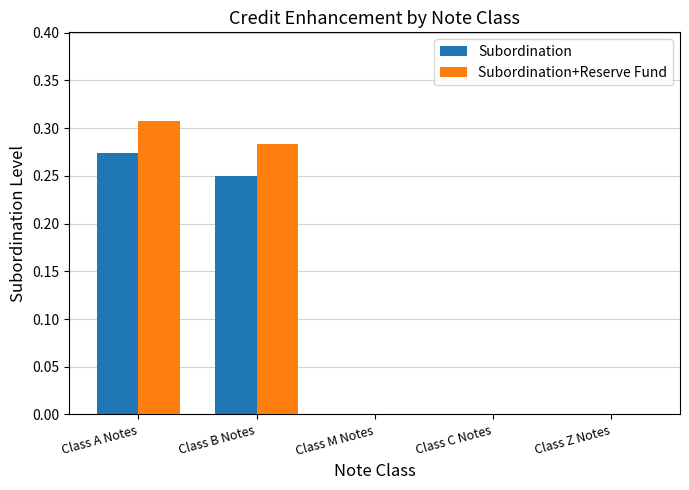

What is the sum of all Subordination+Reserve Fund values?

0.6